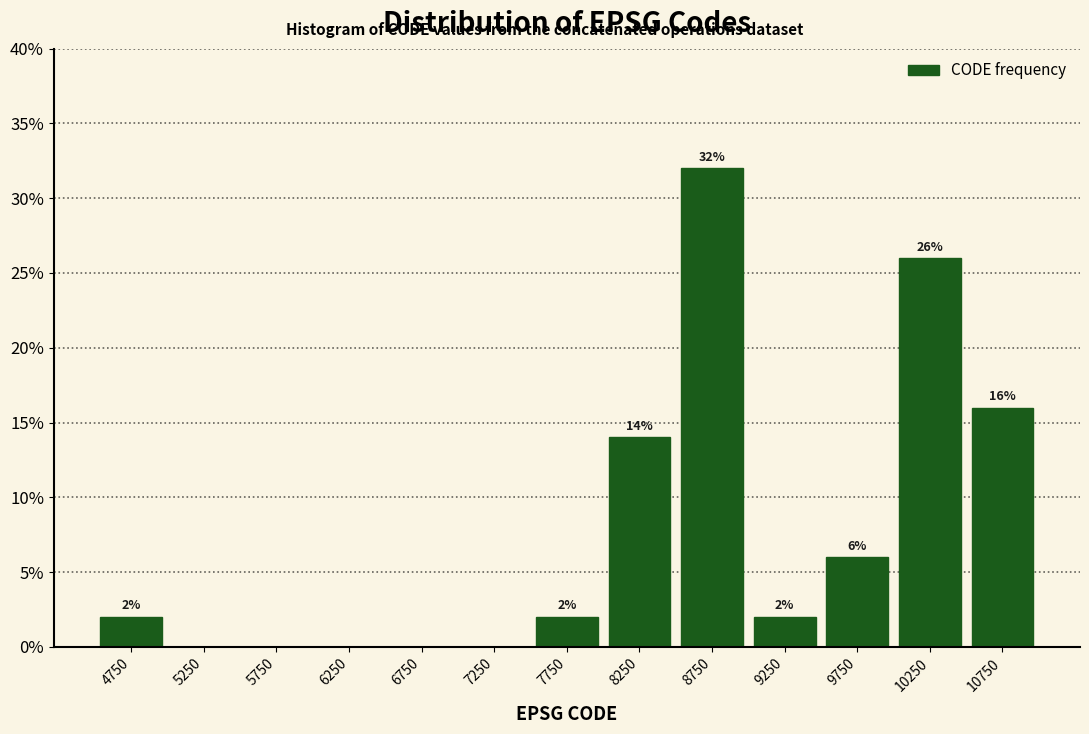

Which range on the x-axis has the tallest bar?

8500 to 9000